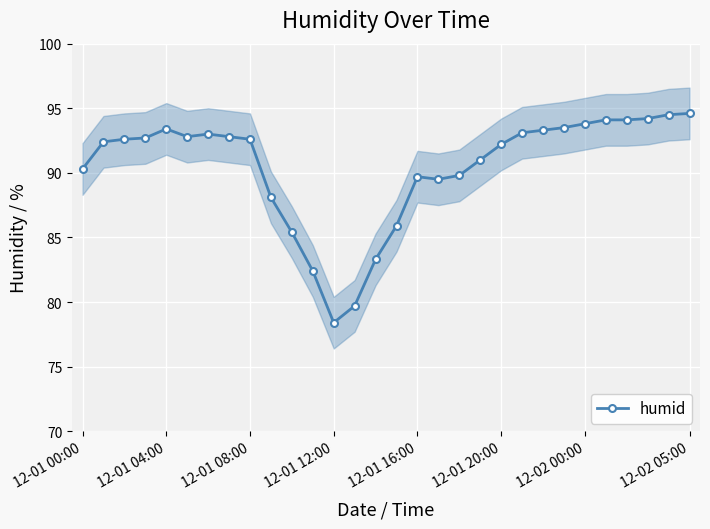

The value of humid at 12-02 05:00 is 94.6. True or false?

True